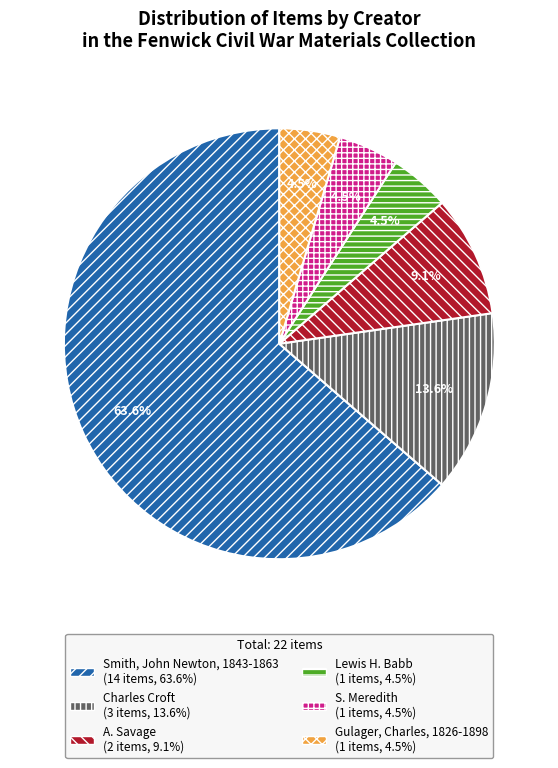

True or false: Smith, John Newton, 1843-1863 accounts for 71% of the total.

False